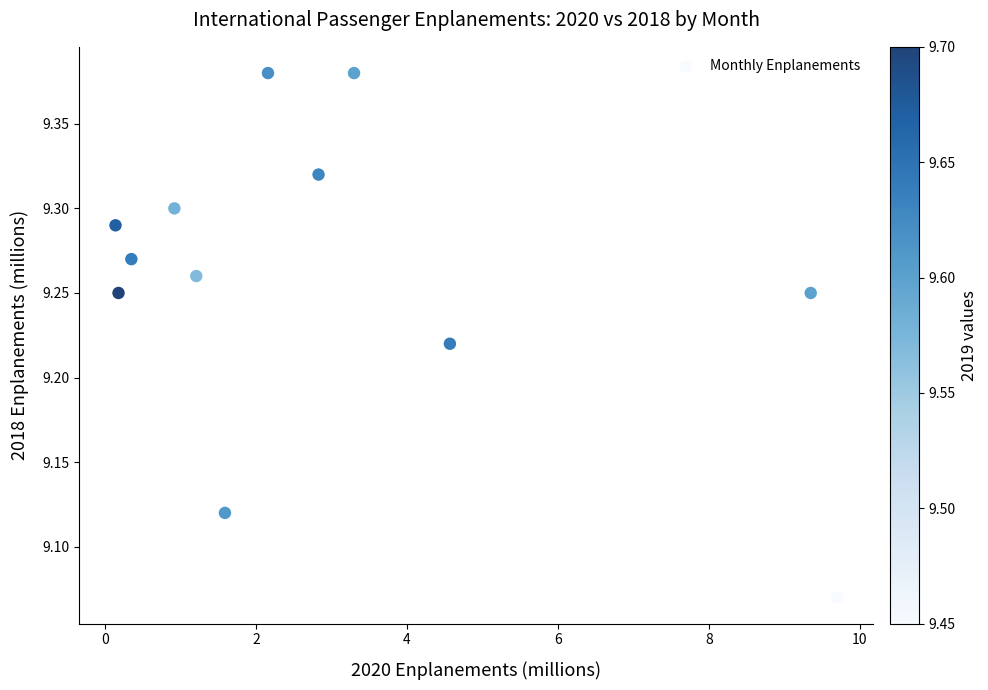

What is the range of X values (max minus min)?

9.6